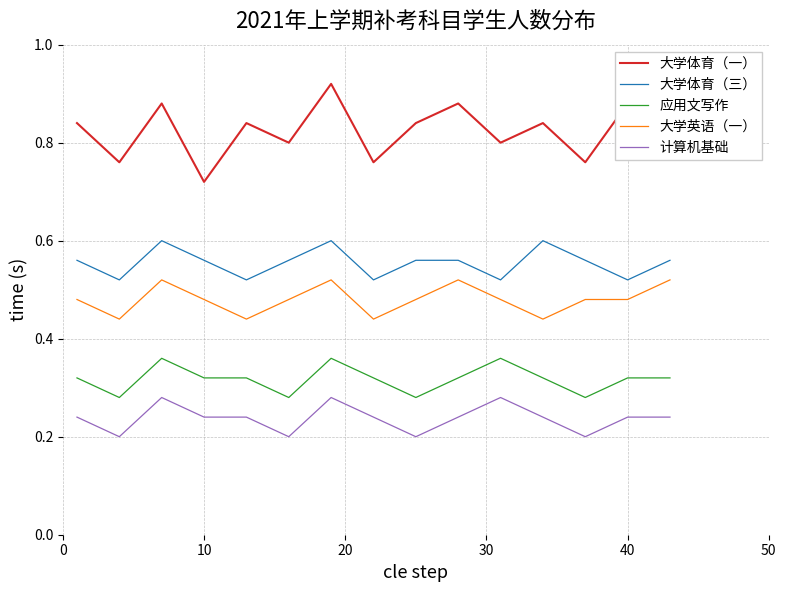

True or false: 大学体育（一） and 应用文写作 cross at least once.

False